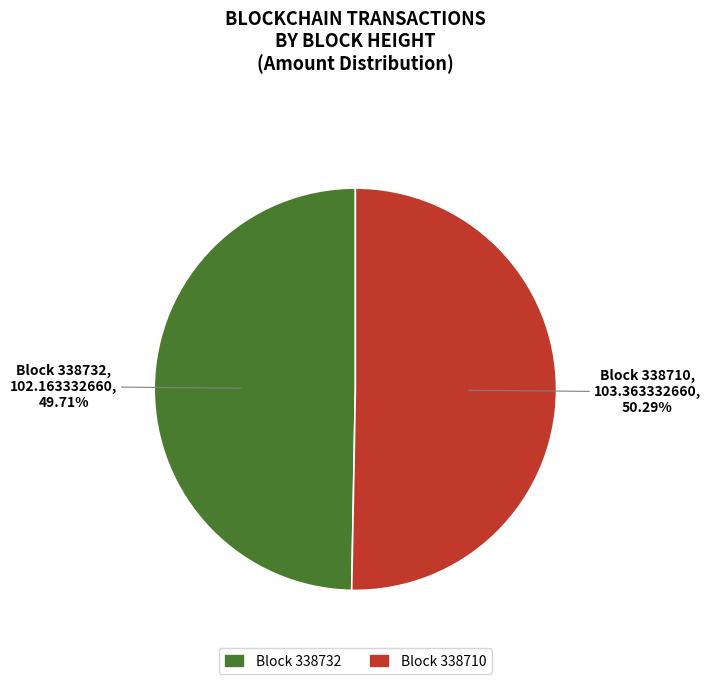

Which has a higher value, Block 338732 or Block 338710?

Block 338710